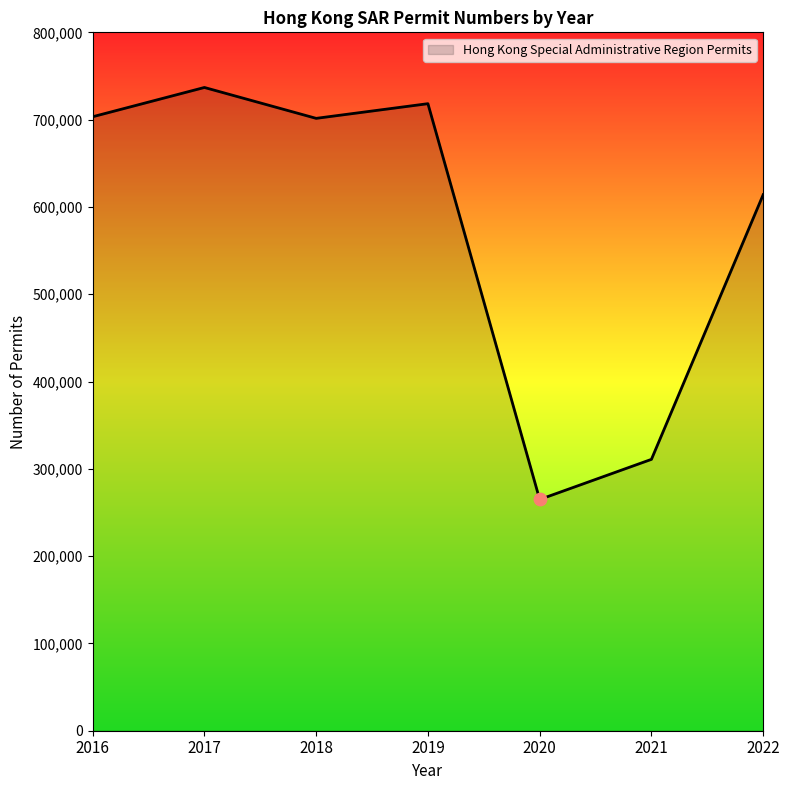

Approximately how many times larger is the value at 2020 compared to 2021?

0.9